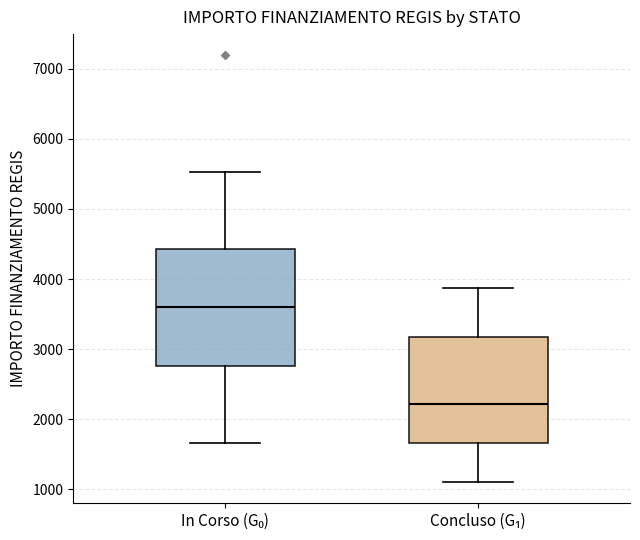

Which box's median line is the highest?

In Corso (G₀)